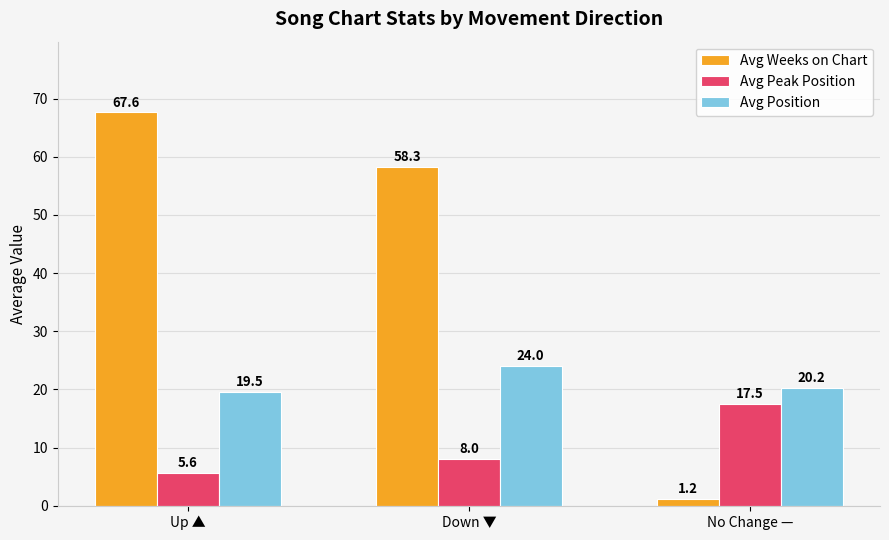

Which series has the widest spread of values?

Avg Weeks on Chart